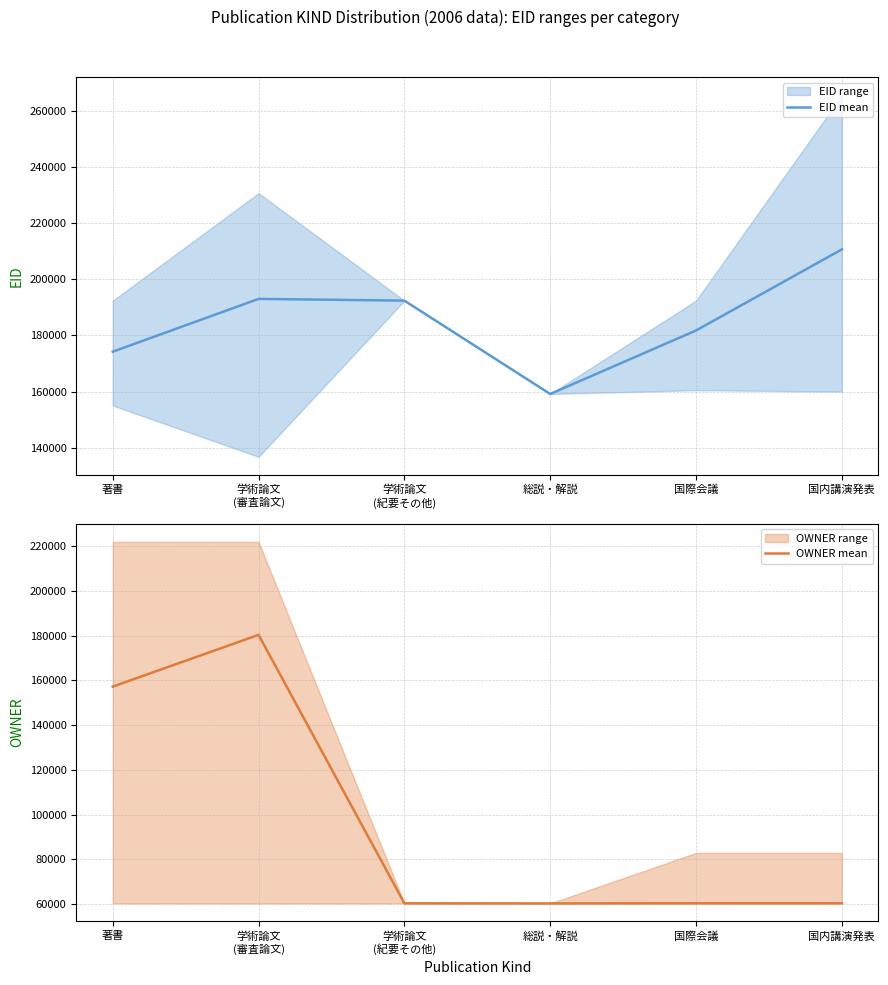

Reading left to right, extract all data points from this chart.

EID mean: 著書=174213	学術論文
(審査論文)=193020	学術論文
(紀要その他)=192403	総説・解説=159142	国際会議=181772	国内講演発表=210666
OWNER mean: 著書=157172	学術論文
(審査論文)=180295	学術論文
(紀要その他)=60391	総説・解説=60333	国際会議=60389	国内講演発表=60389